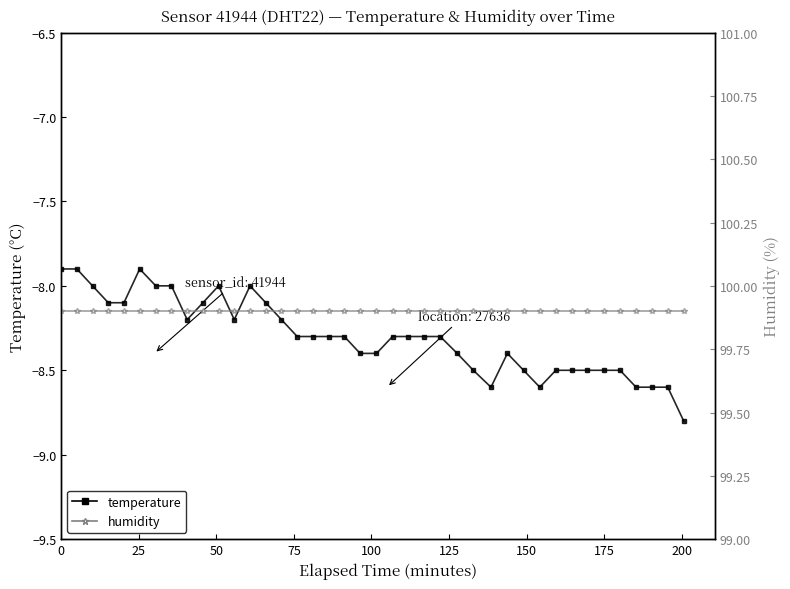

Reading left to right, what are all the values shown in this chart?

temperature: -7.9	-7.9	-8.0	-8.1	-8.1	-7.9	-8.0	-8.0	-8.2	-8.1	-8.0	-8.2	-8.0	-8.1	-8.2	-8.3	-8.3	-8.3	-8.3	-8.4	-8.4	-8.3	-8.3	-8.3	-8.3	-8.4	-8.5	-8.6	-8.4	-8.5	-8.6	-8.5	-8.5	-8.5	-8.5	-8.5	-8.6	-8.6	-8.6	-8.8
humidity: 99.9	99.9	99.9	99.9	99.9	99.9	99.9	99.9	99.9	99.9	99.9	99.9	99.9	99.9	99.9	99.9	99.9	99.9	99.9	99.9	99.9	99.9	99.9	99.9	99.9	99.9	99.9	99.9	99.9	99.9	99.9	99.9	99.9	99.9	99.9	99.9	99.9	99.9	99.9	99.9